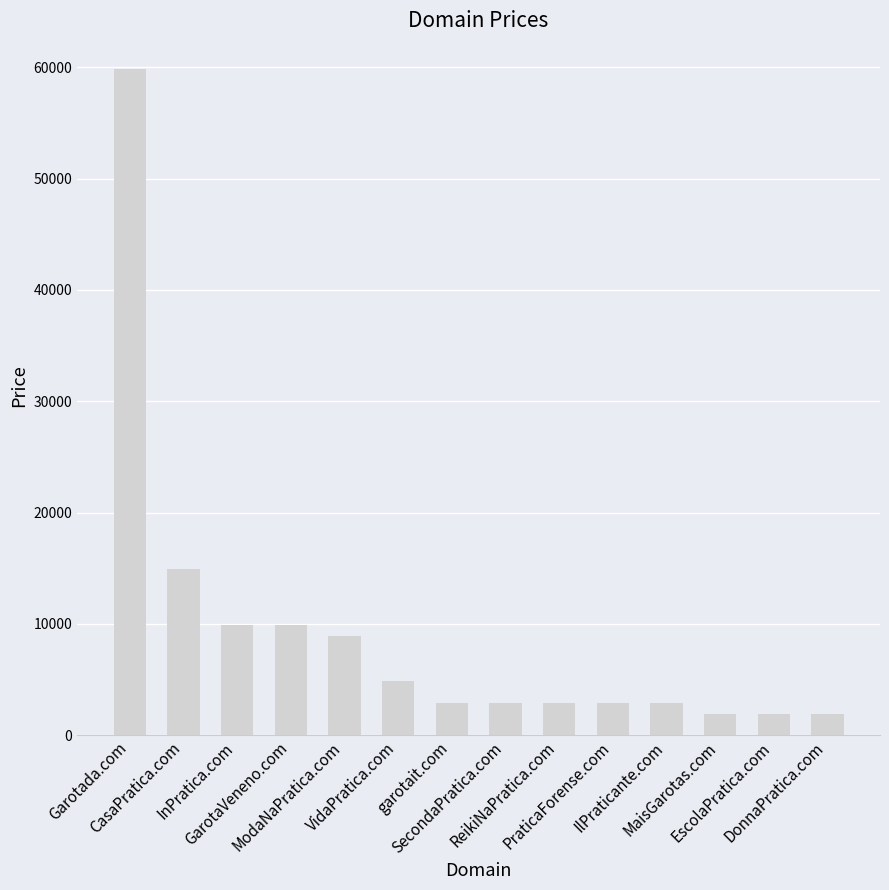

How many bars are there in total?

14